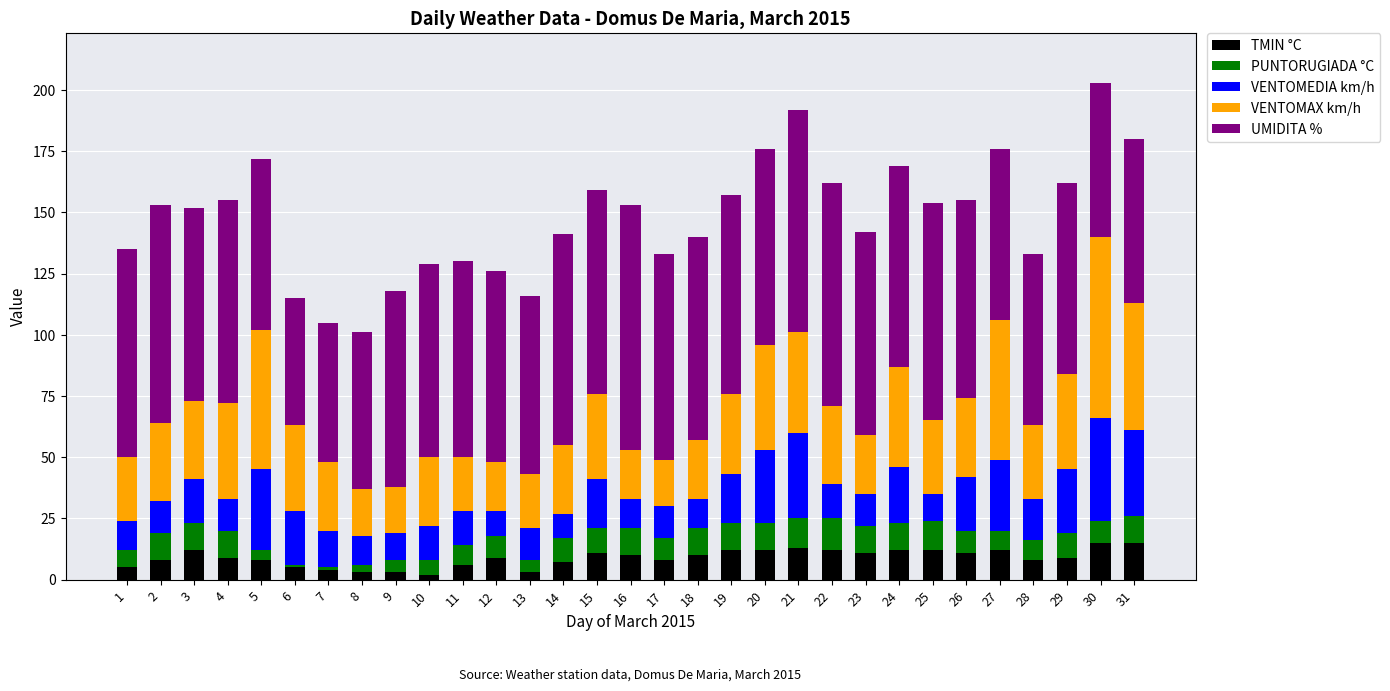

Does the chart contain stacked bars?

Yes